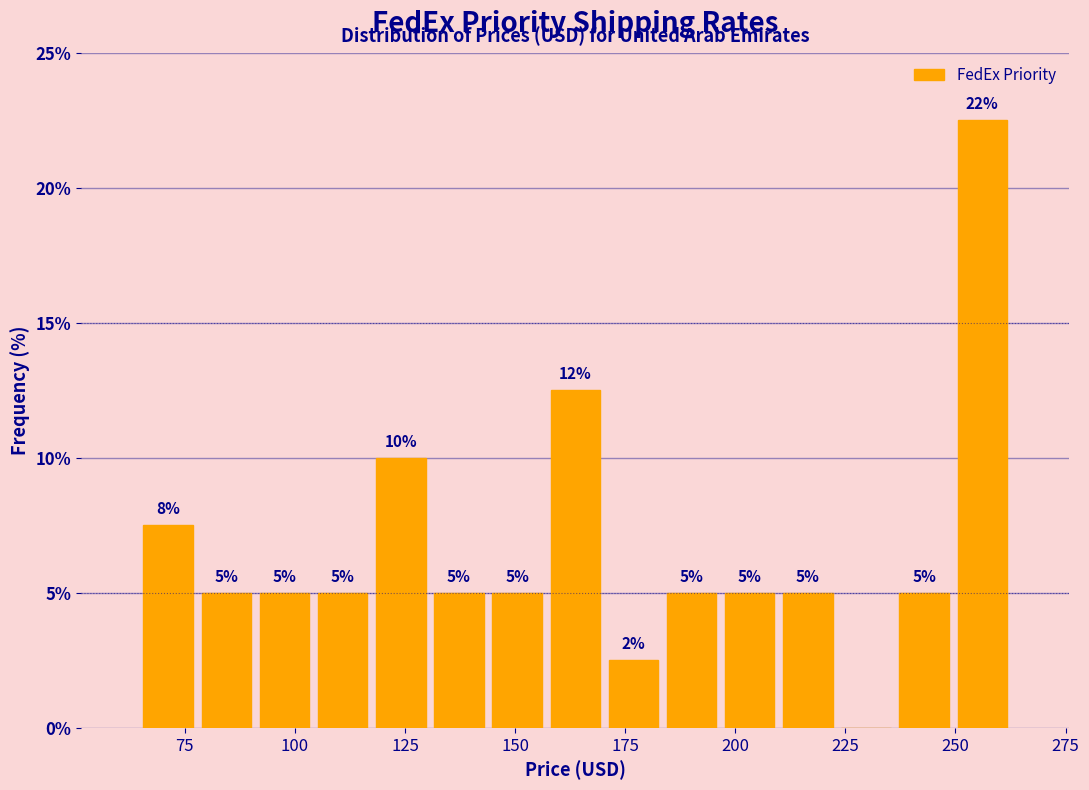

Around what value on the x-axis is the tallest bar? Give the approximate position of its centre, as read against the axis.

255